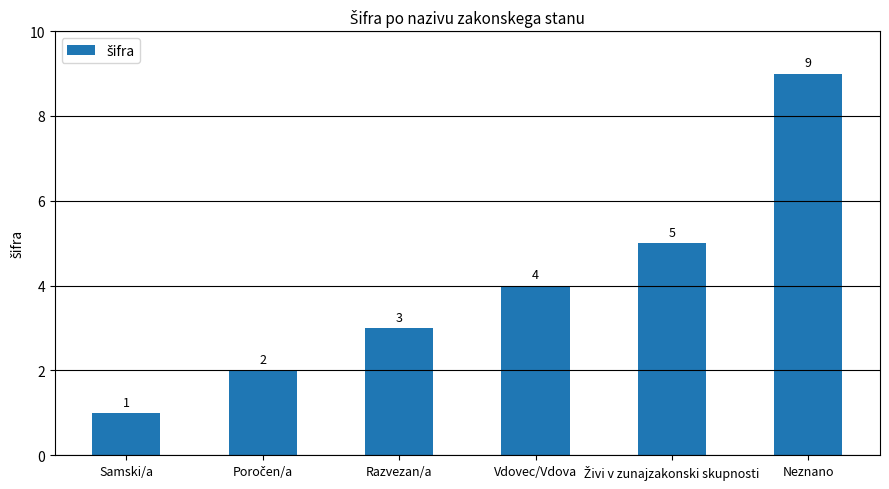

Is it true that the value at Neznano is 4?

False